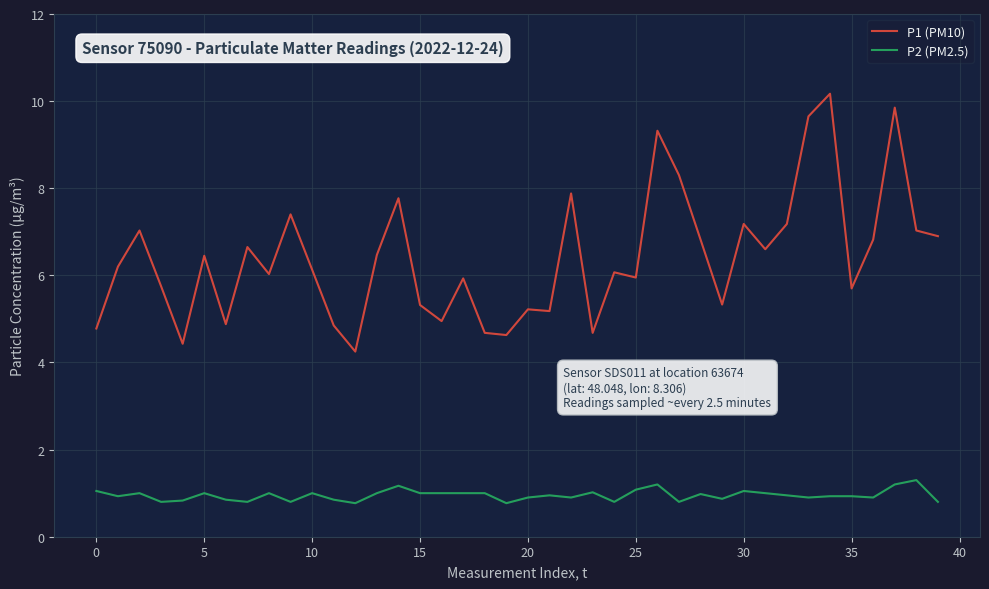

List the series in order of their peak value, highest first.

P1 (PM10), P2 (PM2.5)